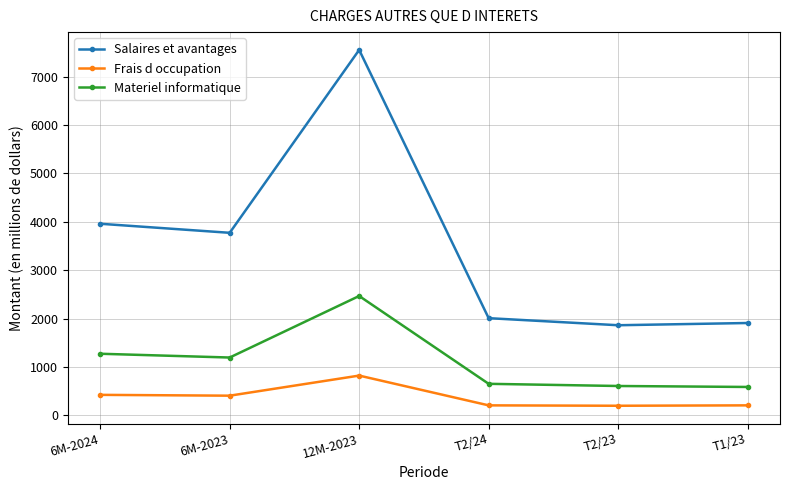

Rank the series by their maximum value, from lowest to highest.

Frais d occupation, Materiel informatique, Salaires et avantages